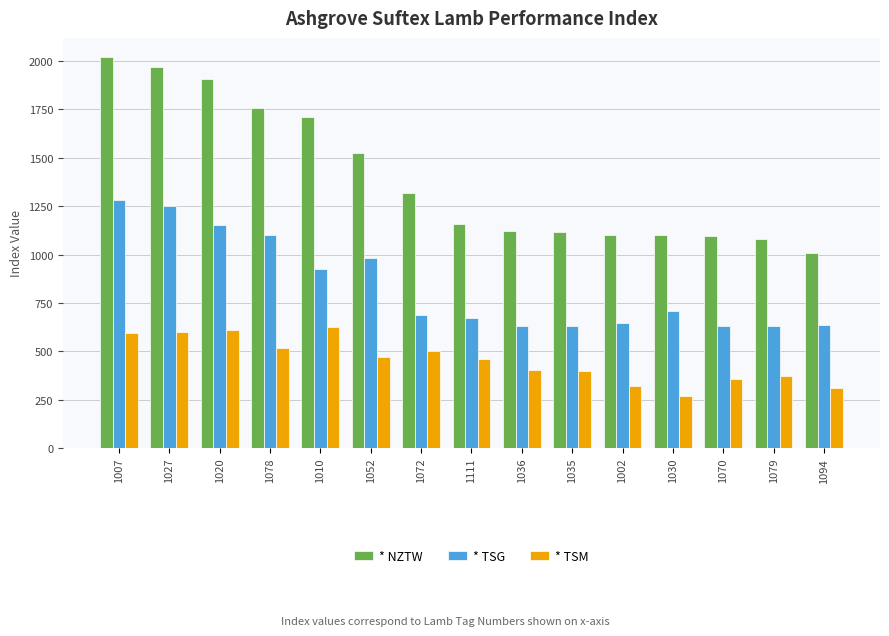

What is the total value across all series at 1078?

3374